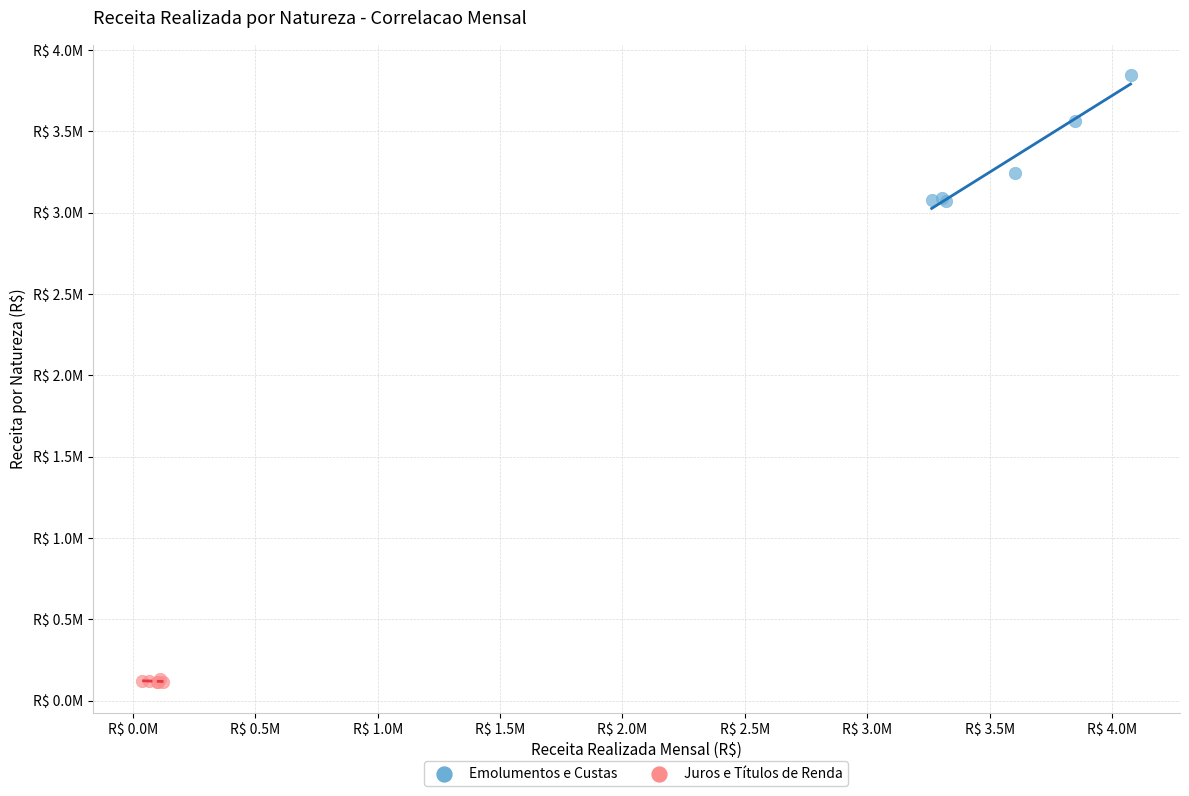

Which series has the largest Y range (max minus min)?

Emolumentos e Custas